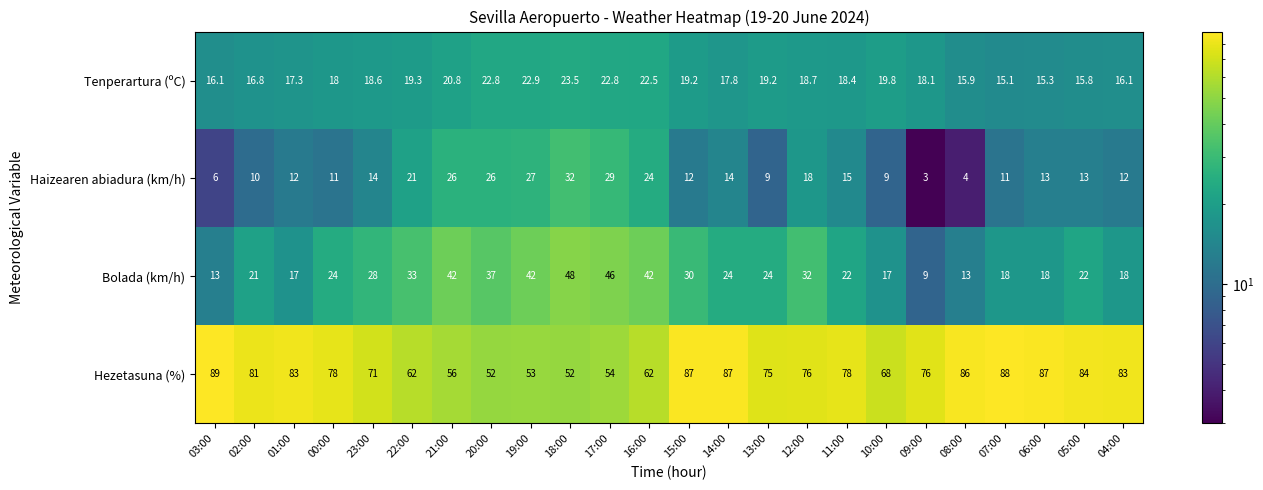

At which category does the chart reach its peak across all series?

03:00